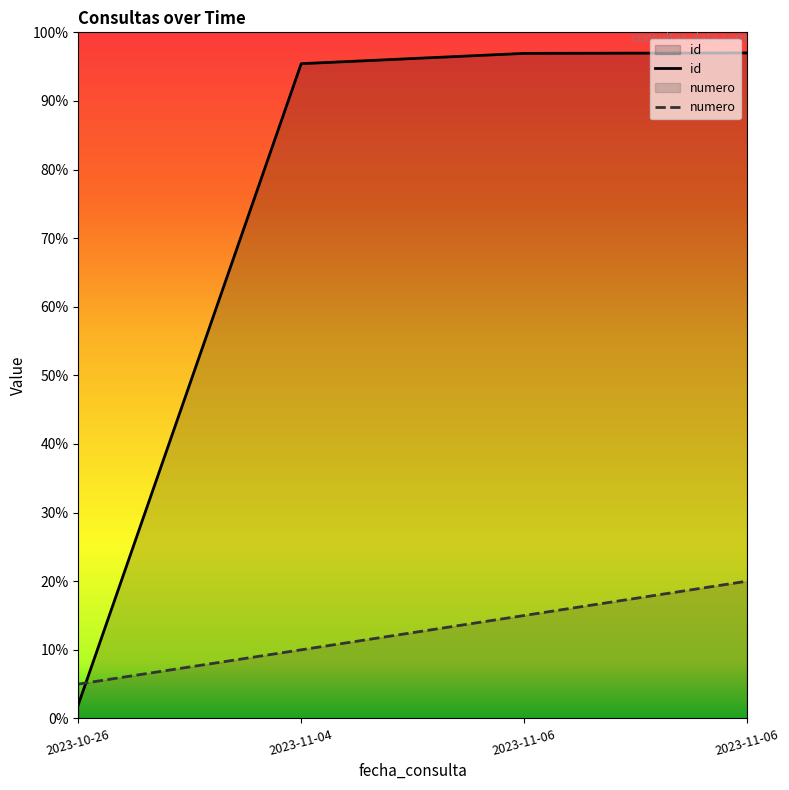

Which series has the largest range (max minus min)?

id